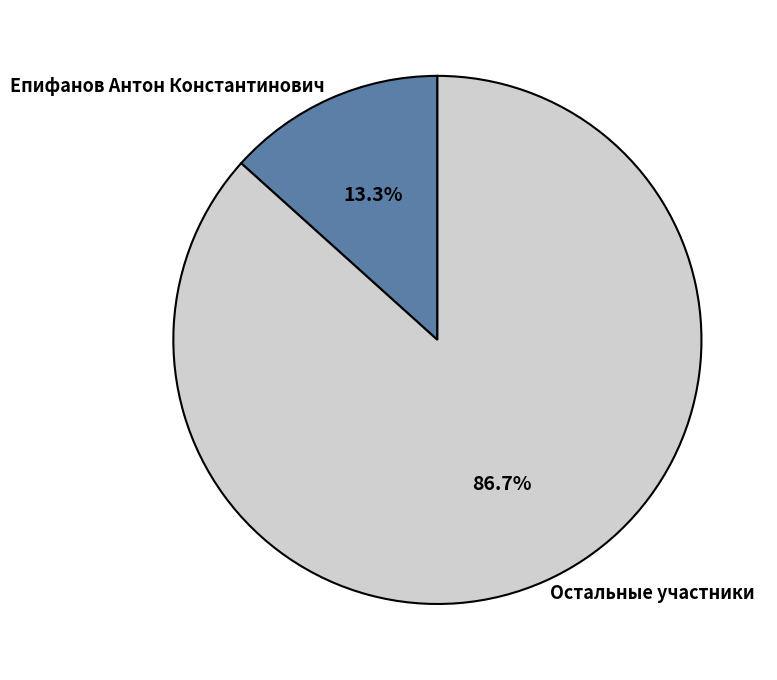

What percentage is the Епифанов Антон Константинович slice, to the nearest percent?

13%